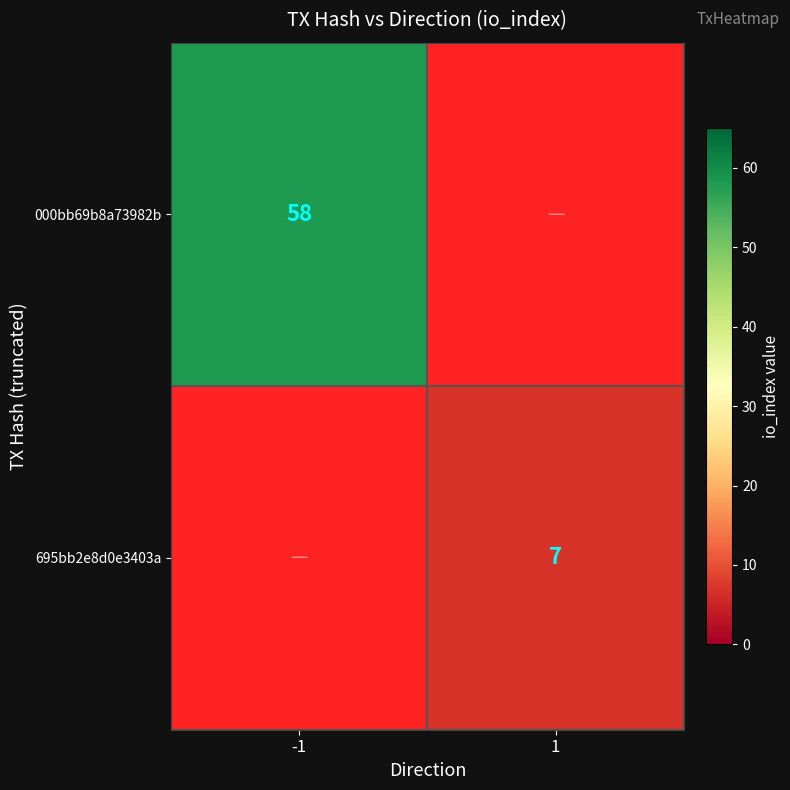

Is it true that 695bb2e8d0e3403a equals 7 at 1?

True